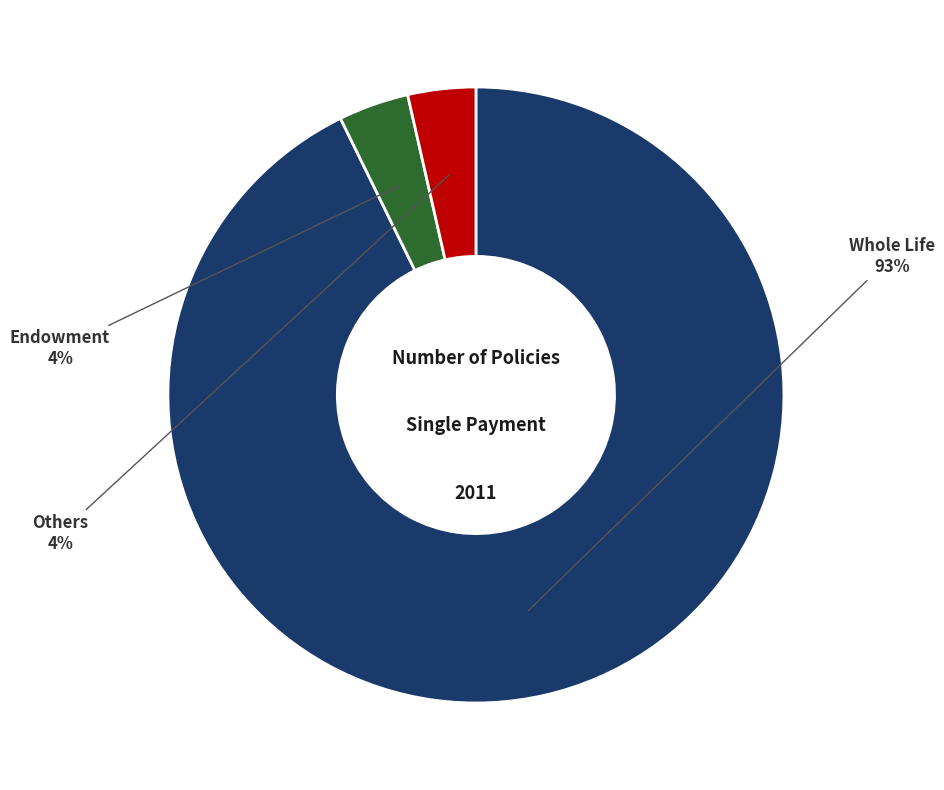

Is Others the majority of the pie?

No